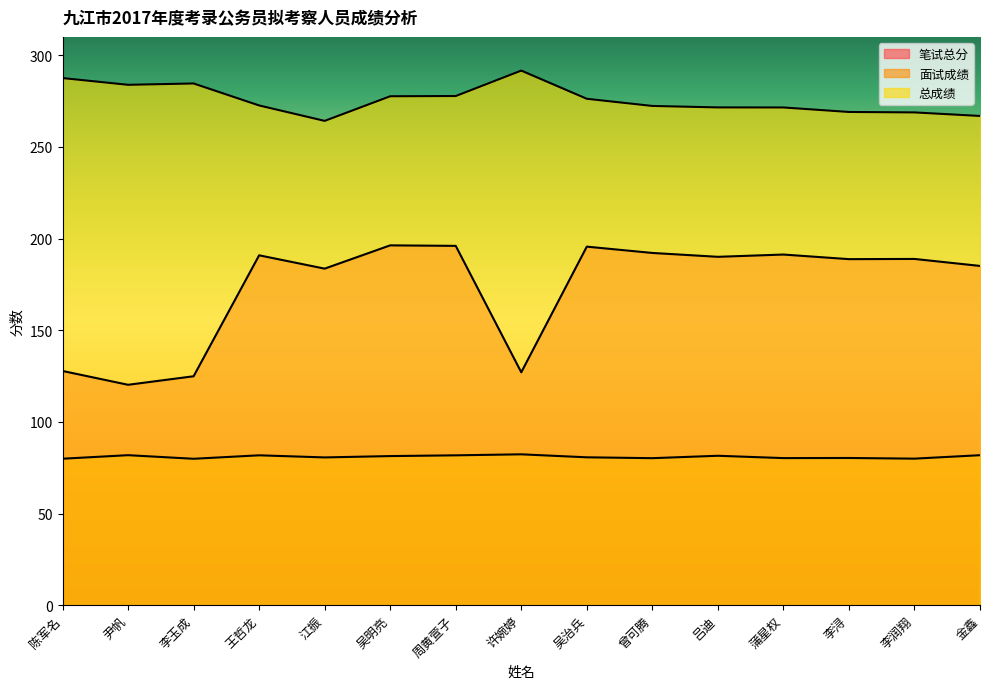

How many lines are shown in the chart?

3